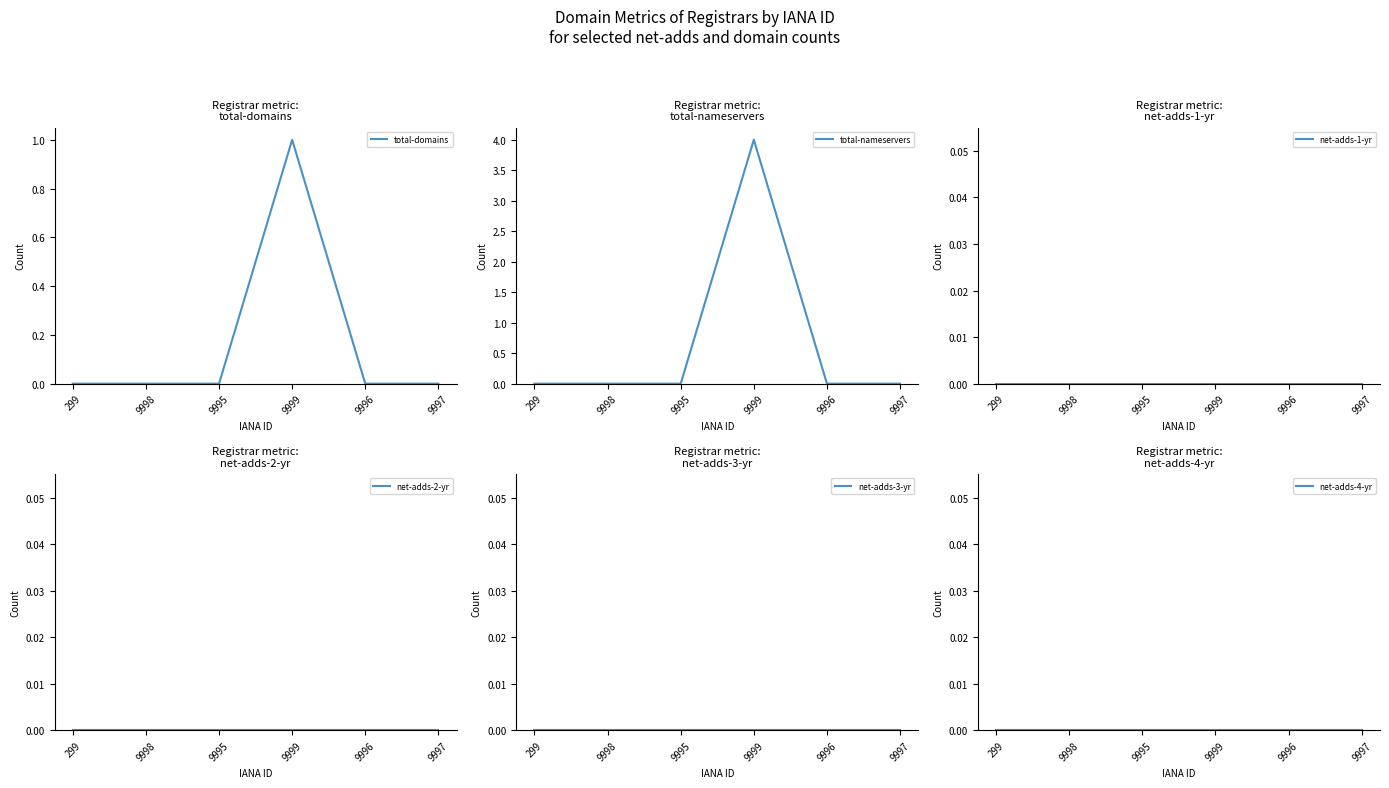

True or false: net-adds-2-yr and total-domains intersect in this chart.

False